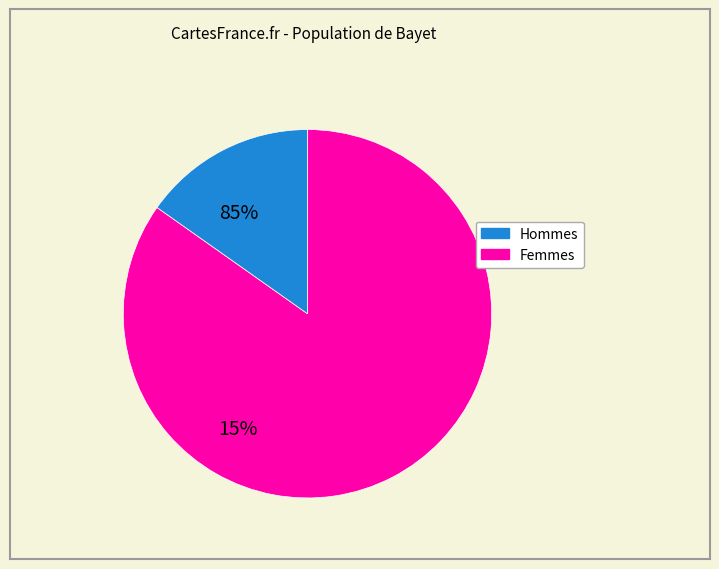

Does any single category account for the majority?

Yes